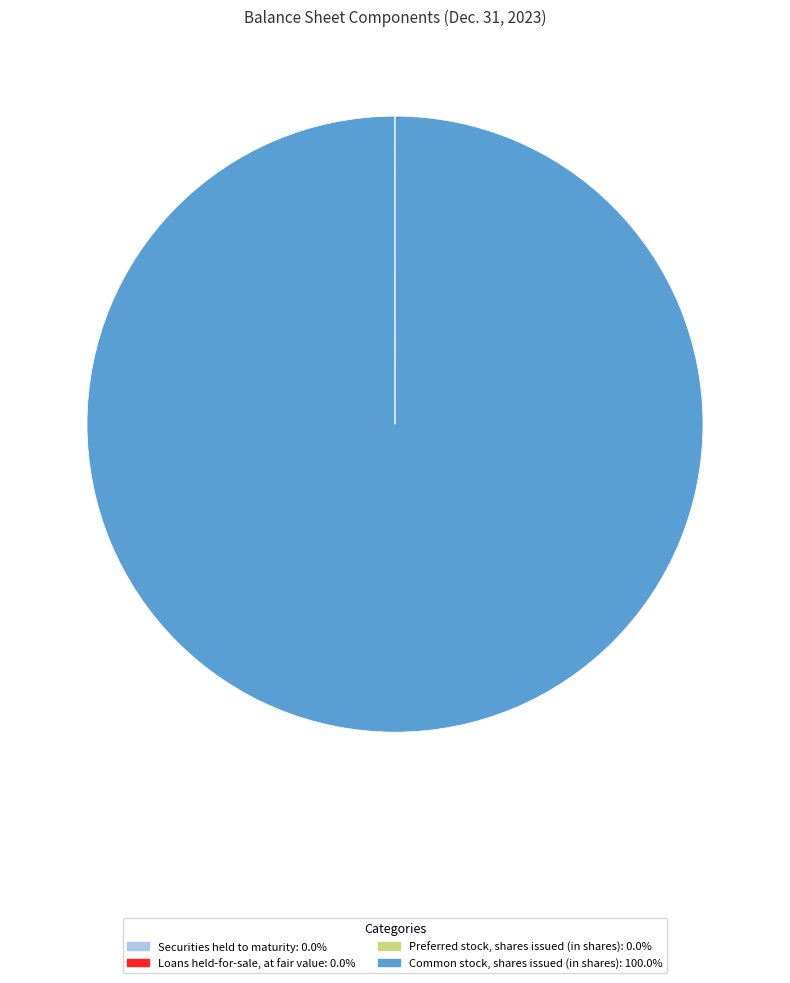

What is the largest slice in the pie chart?

Common stock, shares issued (in shares)